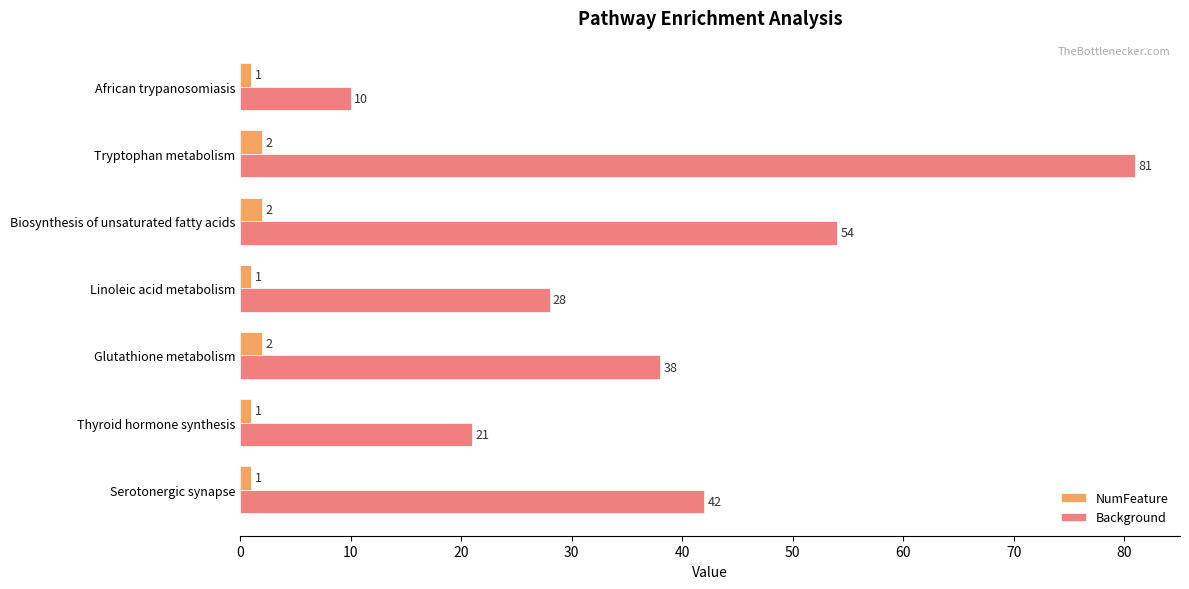

At which label does Background reach its peak?

Tryptophan metabolism